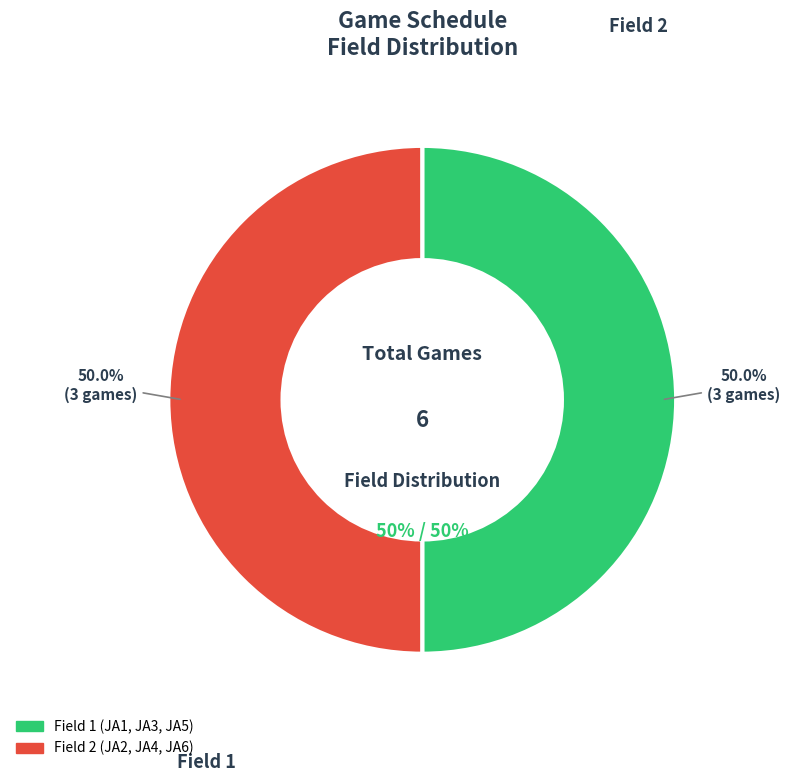

The JA1 slice represents 20% of the pie. True or false?

False